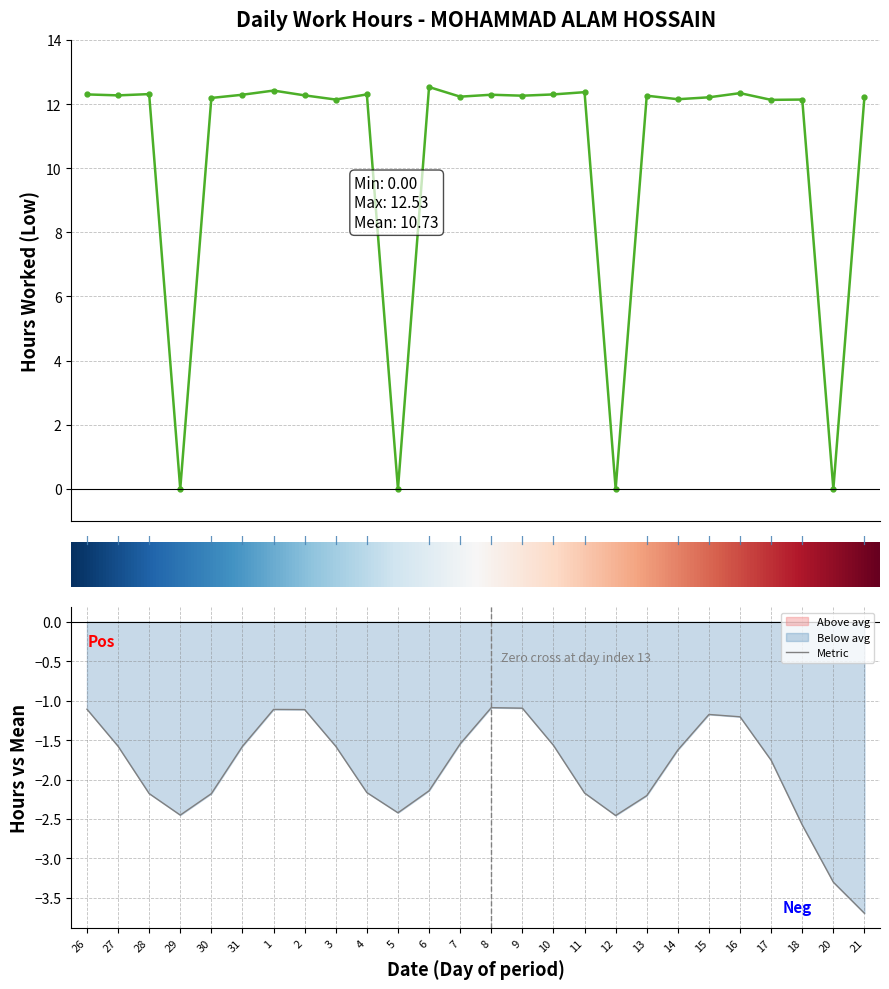

What is the difference between the values at 7 and 12?

12.2